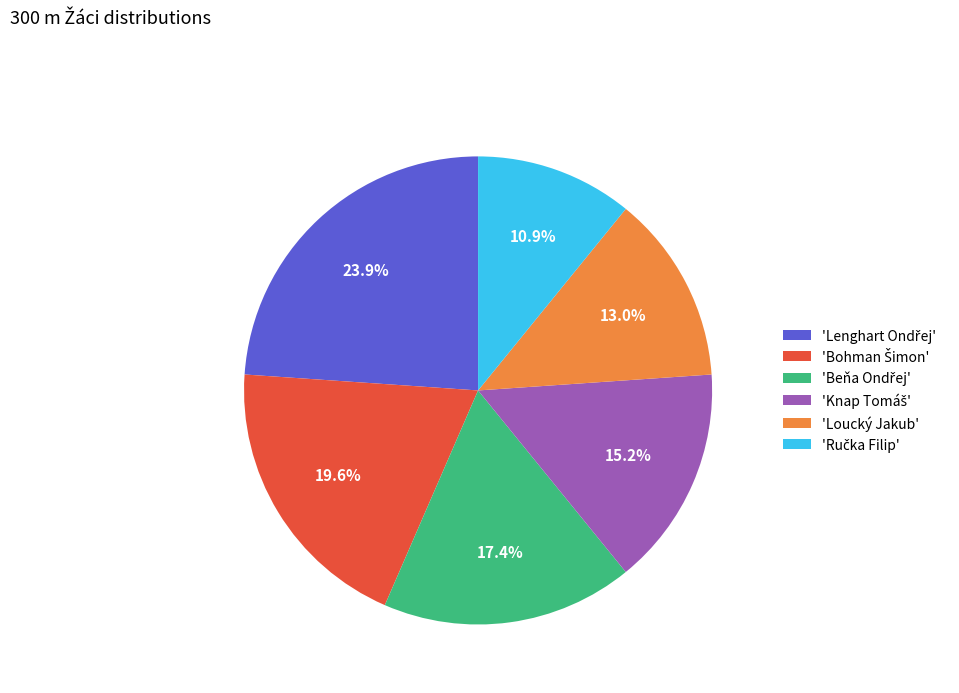

How many segments does this pie chart have?

6